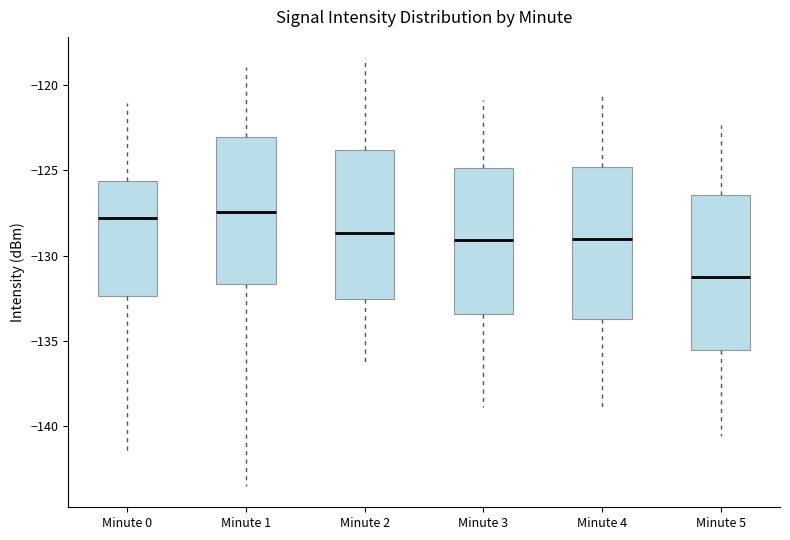

Reading left to right, transcribe this box plot: for each box, give where its median line is, the range the box spans, and where its two whiskers end, as read against the y-axis. The values are not printed on the chart, so give them approximately, as read against the axis.

Minute 0: median -128.0, box -132.5 to -125.5, whiskers -141.5 to -121.0
Minute 1: median -127.5, box -131.5 to -123.0, whiskers -143.5 to -119.0
Minute 2: median -128.5, box -132.5 to -124.0, whiskers -136.0 to -118.5
Minute 3: median -129.0, box -133.5 to -125.0, whiskers -139.0 to -121.0
Minute 4: median -129.0, box -133.5 to -125.0, whiskers -139.0 to -120.5
Minute 5: median -131.0, box -135.5 to -126.5, whiskers -140.5 to -122.5